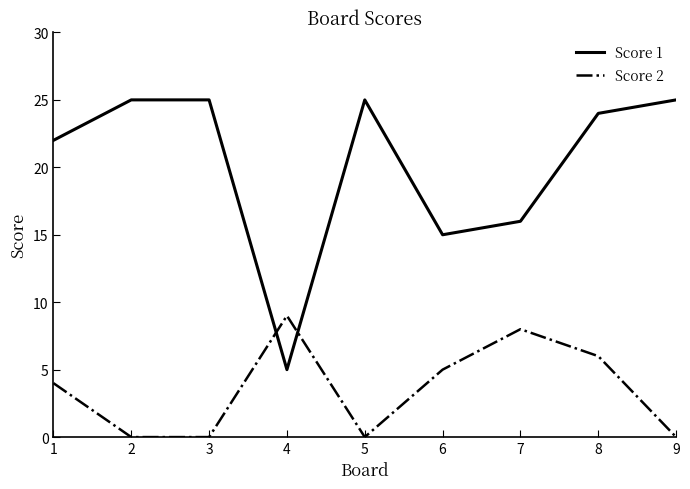

At which label does Score 2 reach its peak?

4